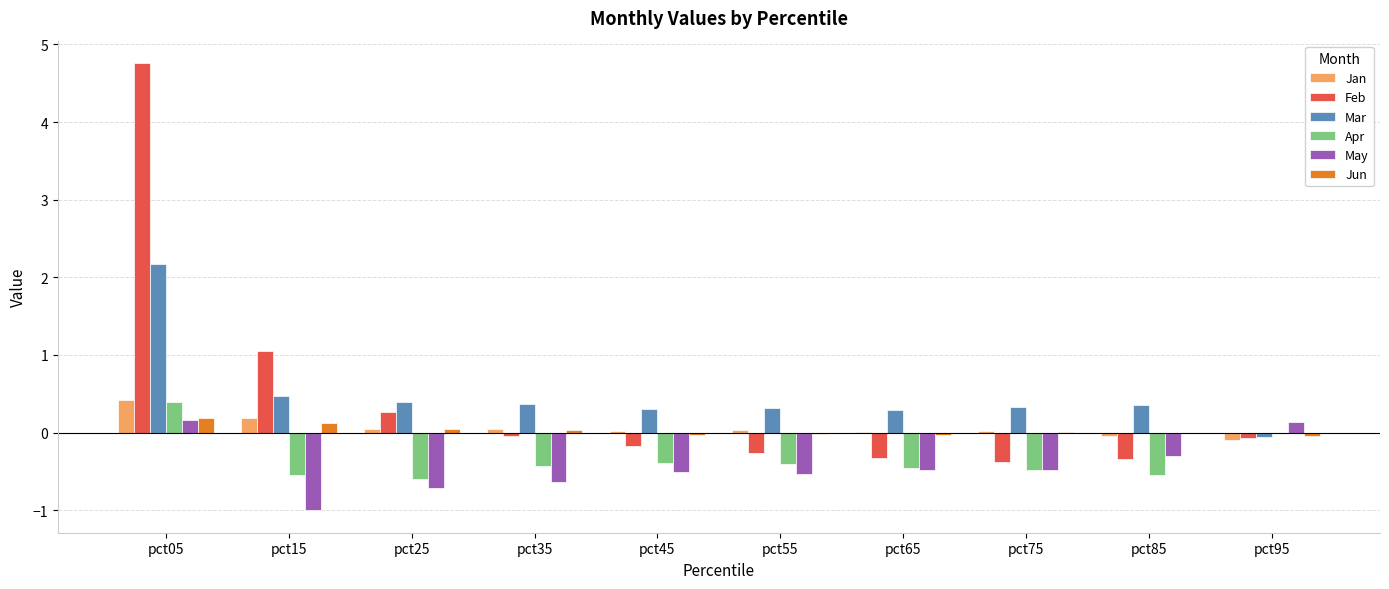

At which category is the sum across all series the highest?

pct05